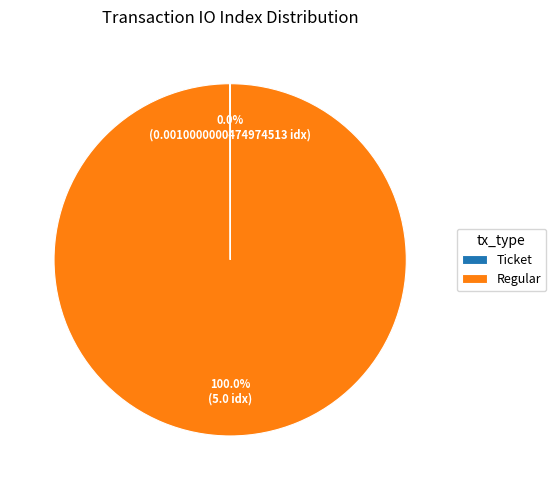

Does Regular account for over 50% of the chart?

Yes